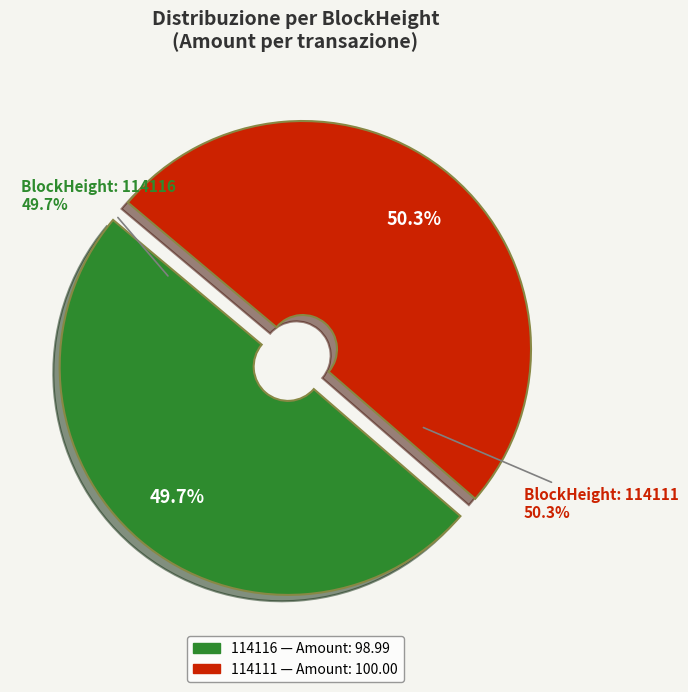

To the nearest percent, what is the combined percentage of 114111 and 114116?

100%